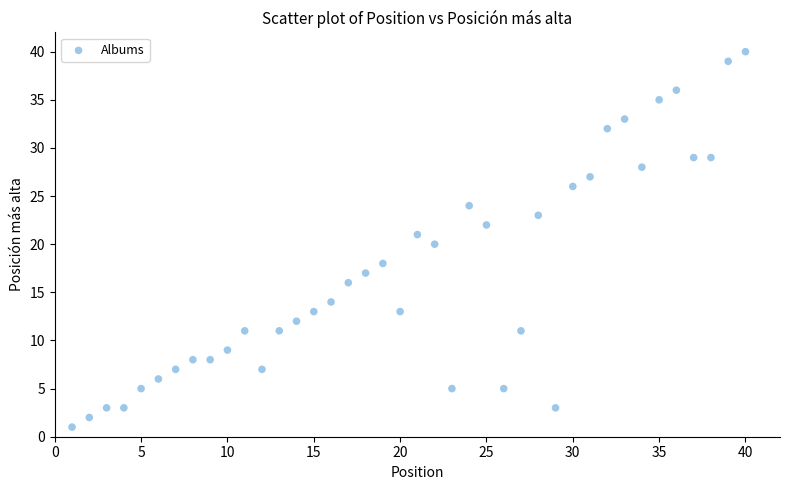

What is the range of X values (max minus min)?

39